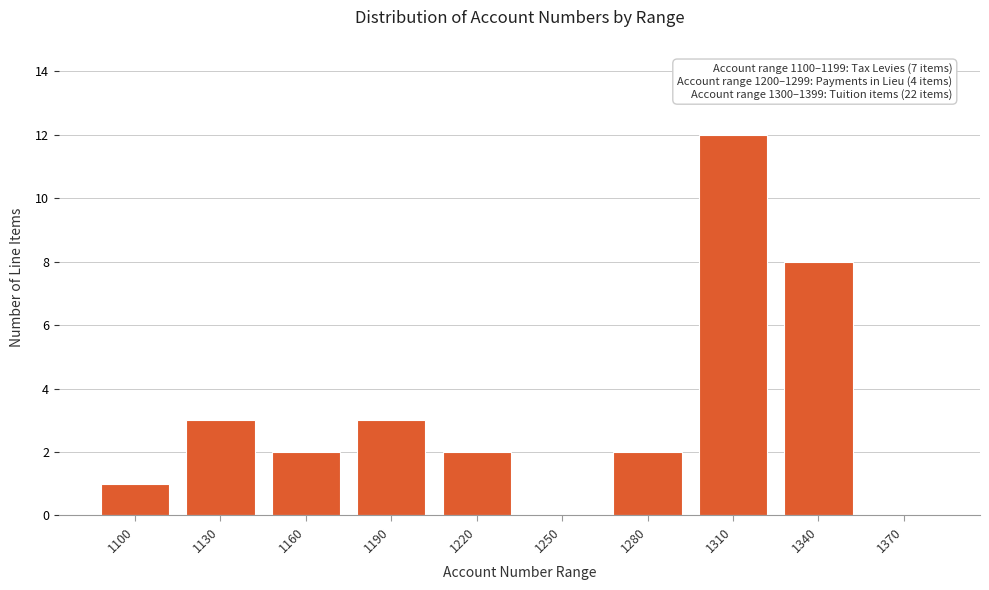

Reading left to right, extract all data points from this chart.

1100=1	1130=3	1160=2	1190=3	1220=2	1250=0	1280=2	1310=12	1340=8	1370=0